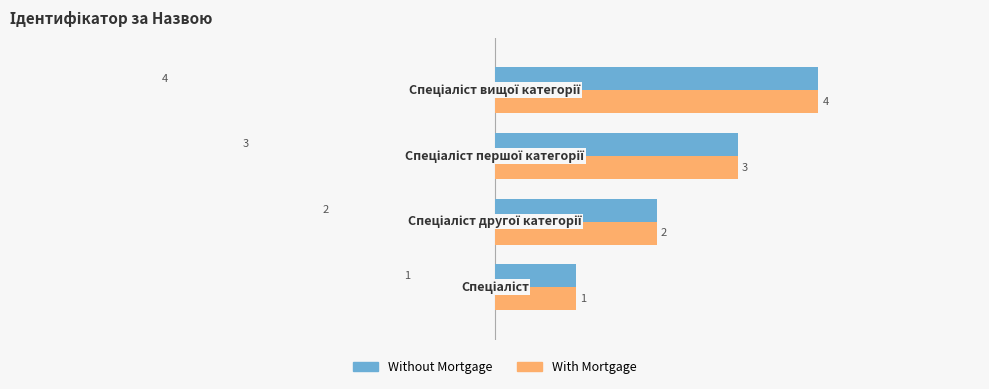

How many categories are shown in the chart?

4